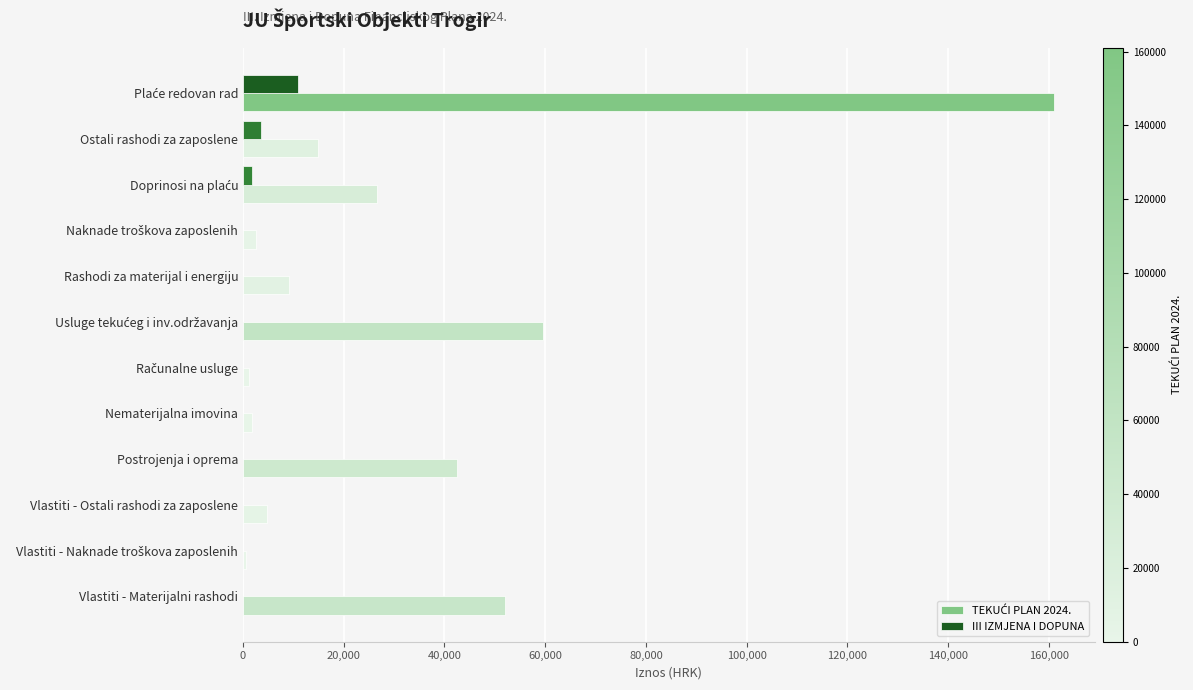

What is the sum of all III IZMJENA I DOPUNA values?

16400